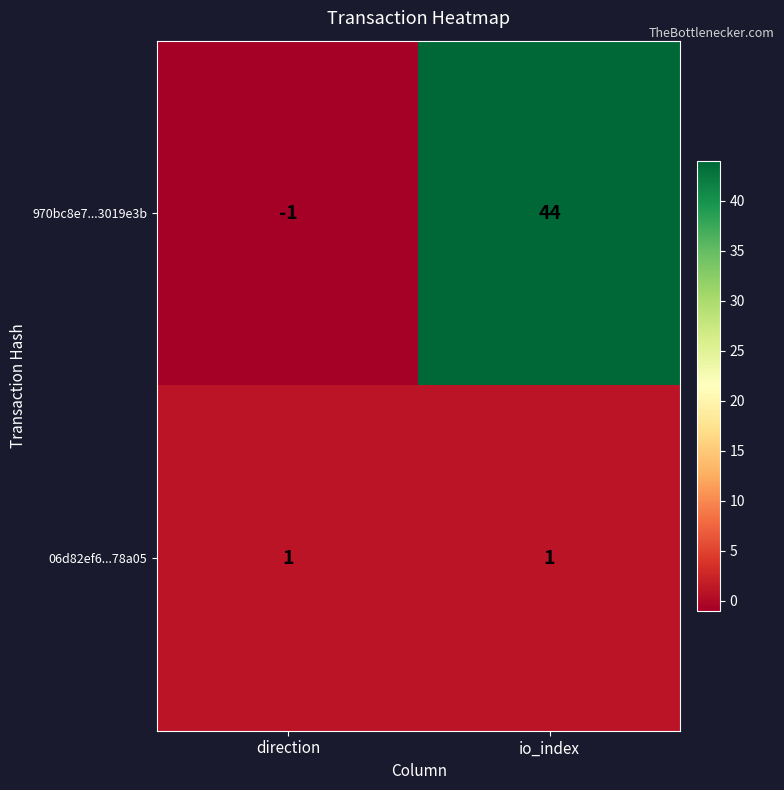

How many data points does each series have?

2